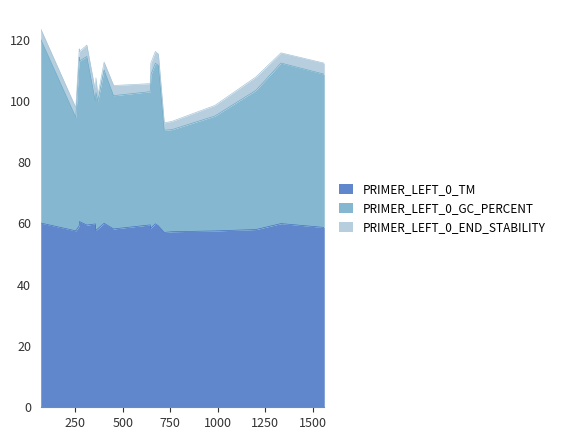

How many categories are shown in the chart?

20